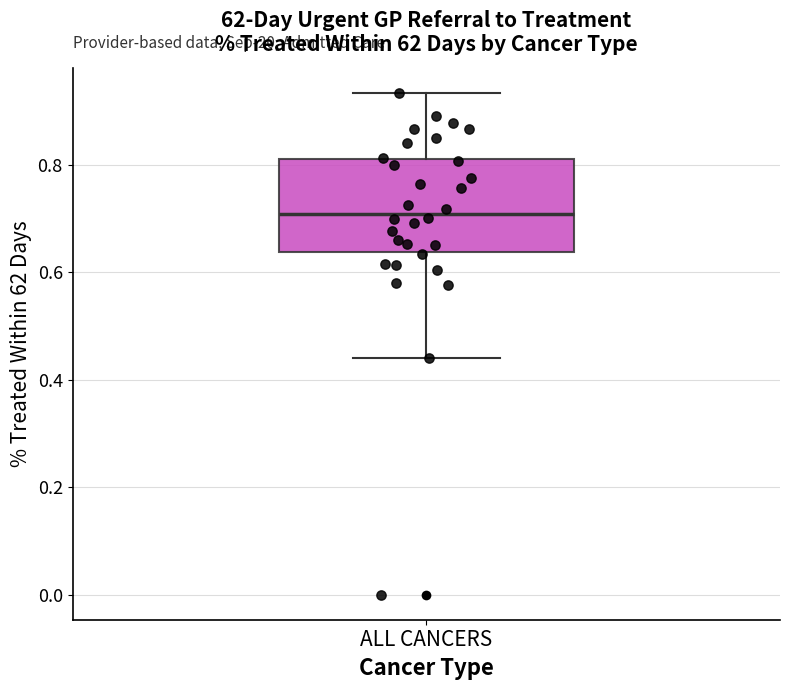

Transcribe this box plot: give where the median line is, the range the box spans, and where the two whiskers end, as read against the y-axis. The values are not printed on the chart, so give them approximately, as read against the axis.

median 0.70, box 0.64 to 0.82, whiskers 0.44 to 0.94